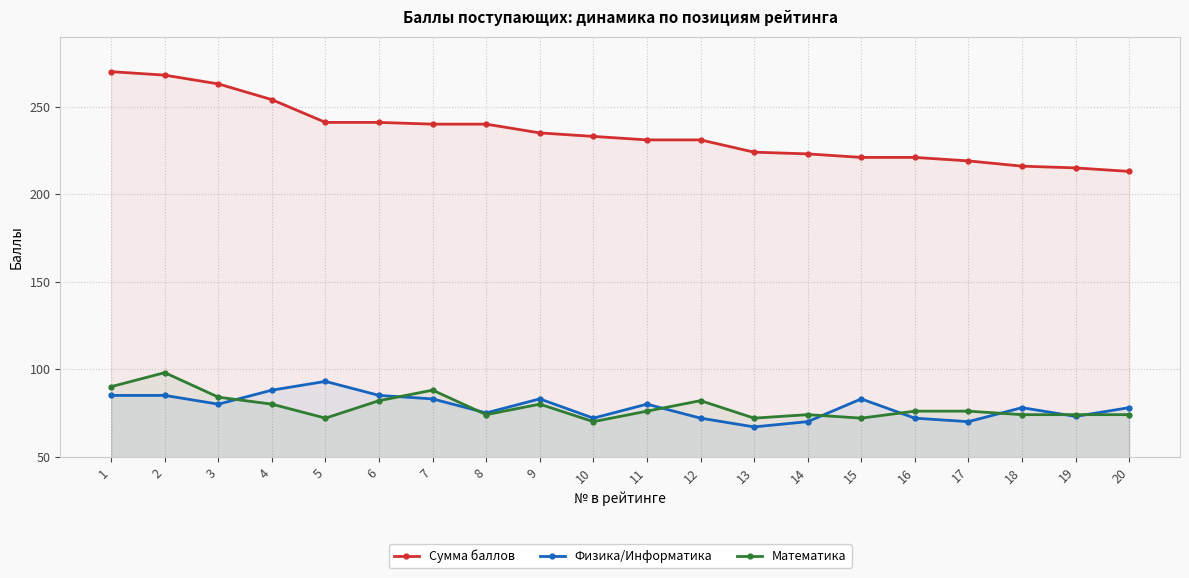

At which category is the sum across all series the highest?

2